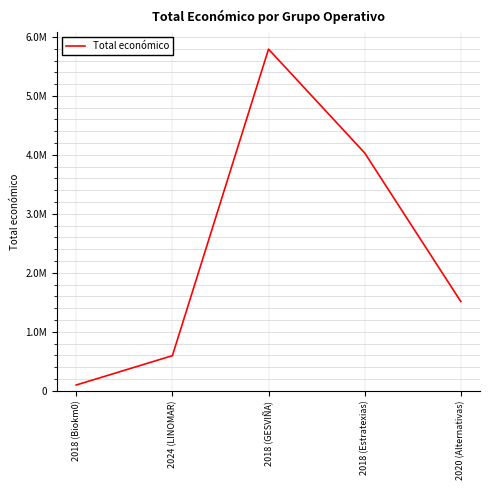

Reading left to right, extract all data points from this chart.

98068.8	595173.6	5792221.0	4033442.0	1513726.0